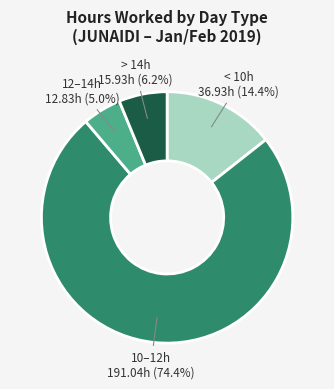

How many slices are in this pie chart?

4